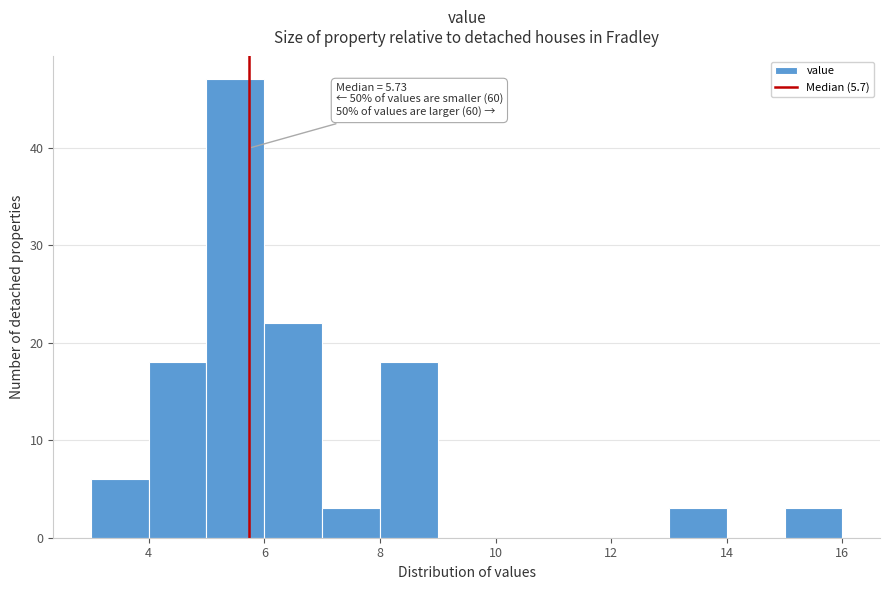

Over which range of the x-axis is the bar tallest?

5 to 6